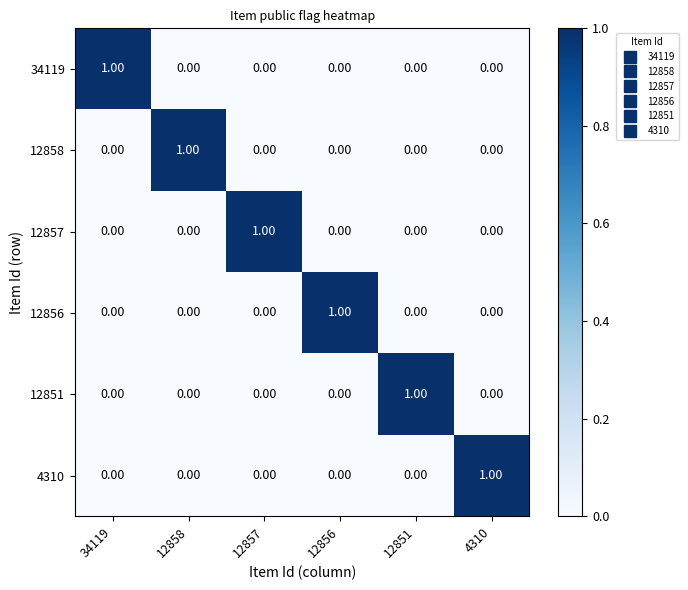

At how many categories does at least one series exceed 0?

6